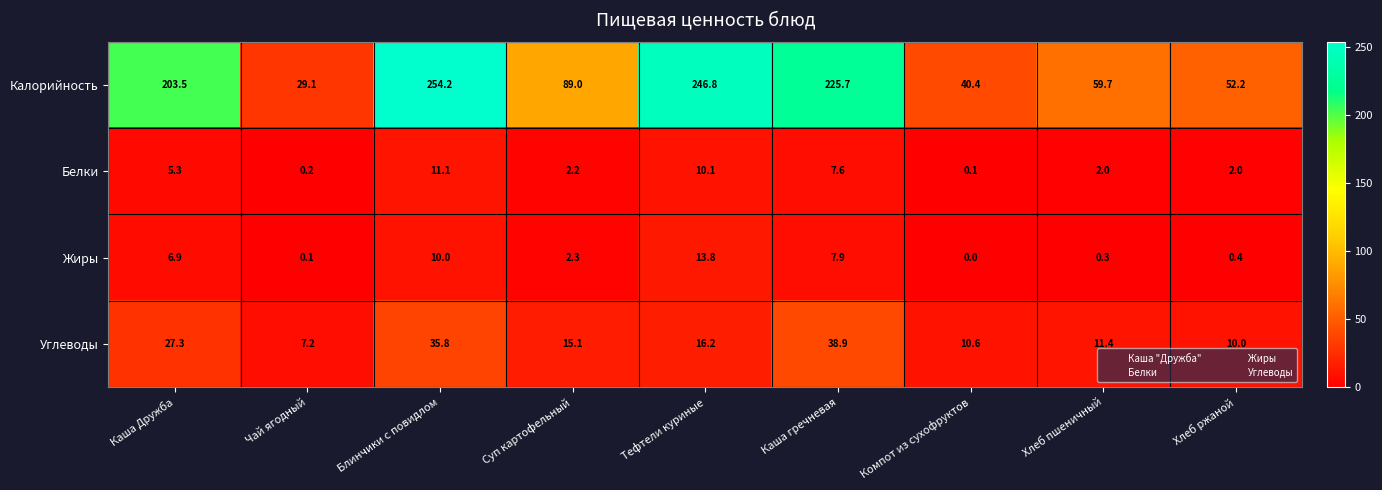

Which series has the largest range (max minus min)?

Калорийность